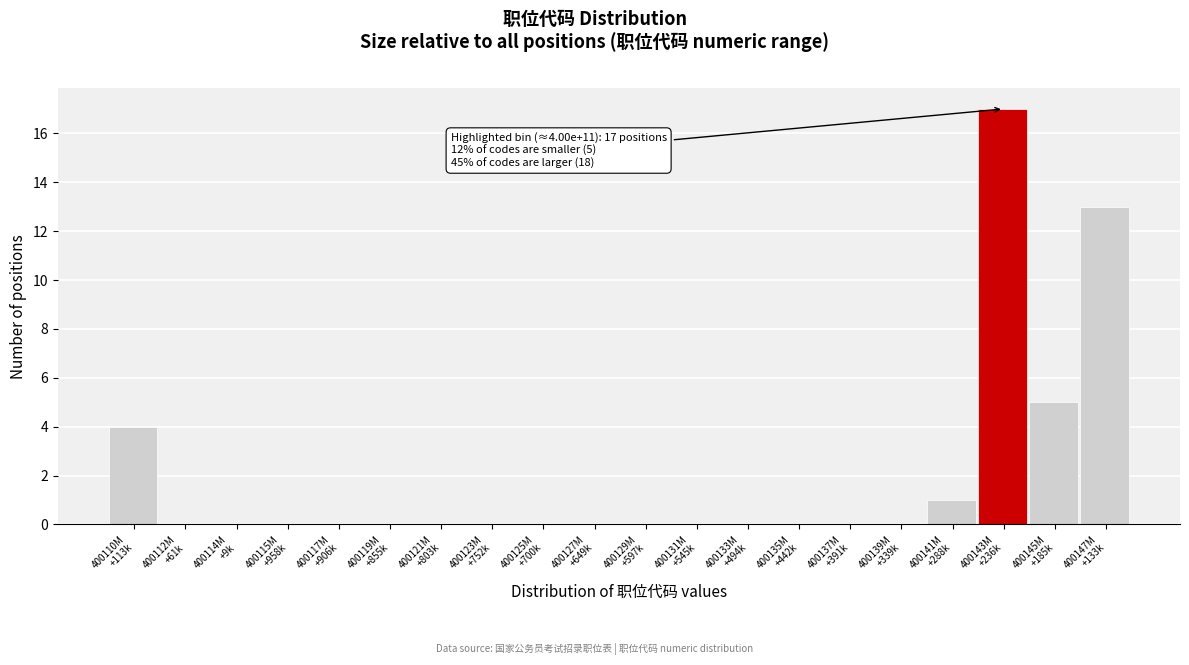

What is the maximum value shown in the chart?

17